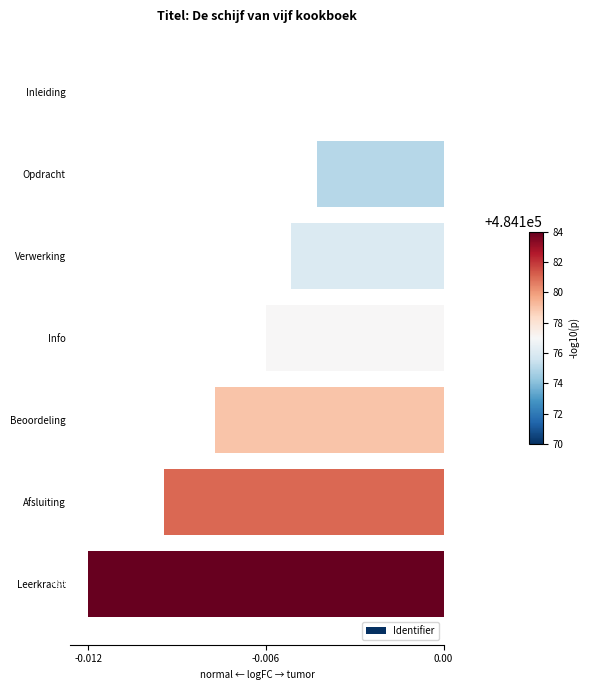

Count the values in the range 0 to 1.

1